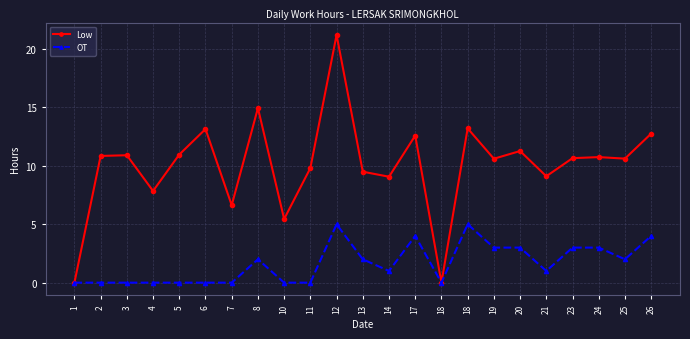

Reading left to right, extract all data points from this chart.

Low: 0.0	10.8	10.9	7.8	11.0	13.2	6.6	14.9	5.5	9.8	21.2	9.5	9.1	12.6	0.0	13.2	10.6	11.3	9.1	10.7	10.8	10.6	12.8
OT: 0.0	0.0	0.0	0.0	0.0	0.0	0.0	2.0	0.0	0.0	5.0	2.0	1.0	4.0	0.0	5.0	3.0	3.0	1.0	3.0	3.0	2.0	4.0